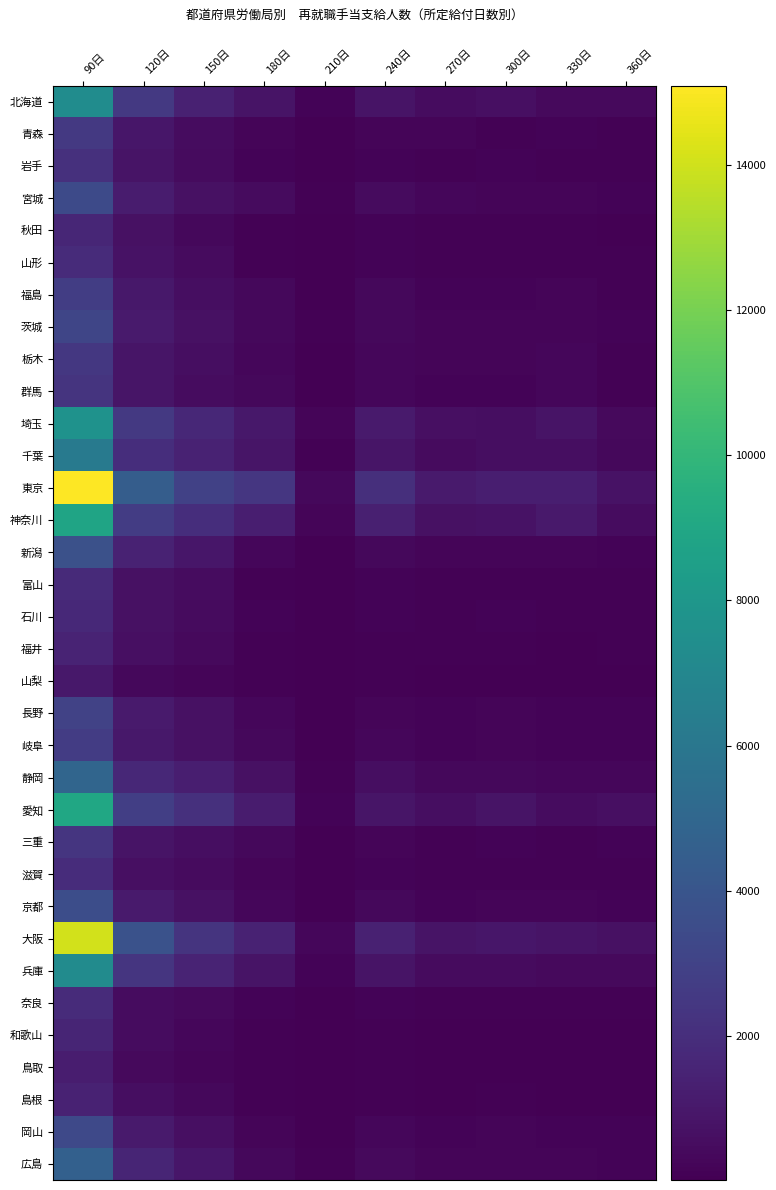

What is the minimum value shown in the chart?

17